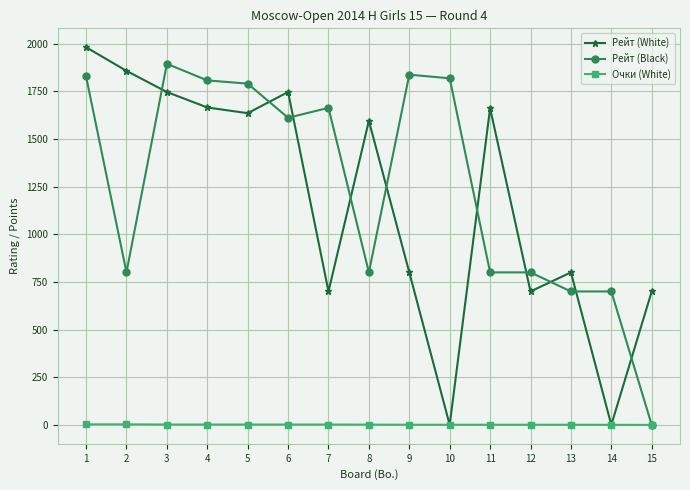

What is the value of the Очки (White) point at the 10th from the left?

1.0